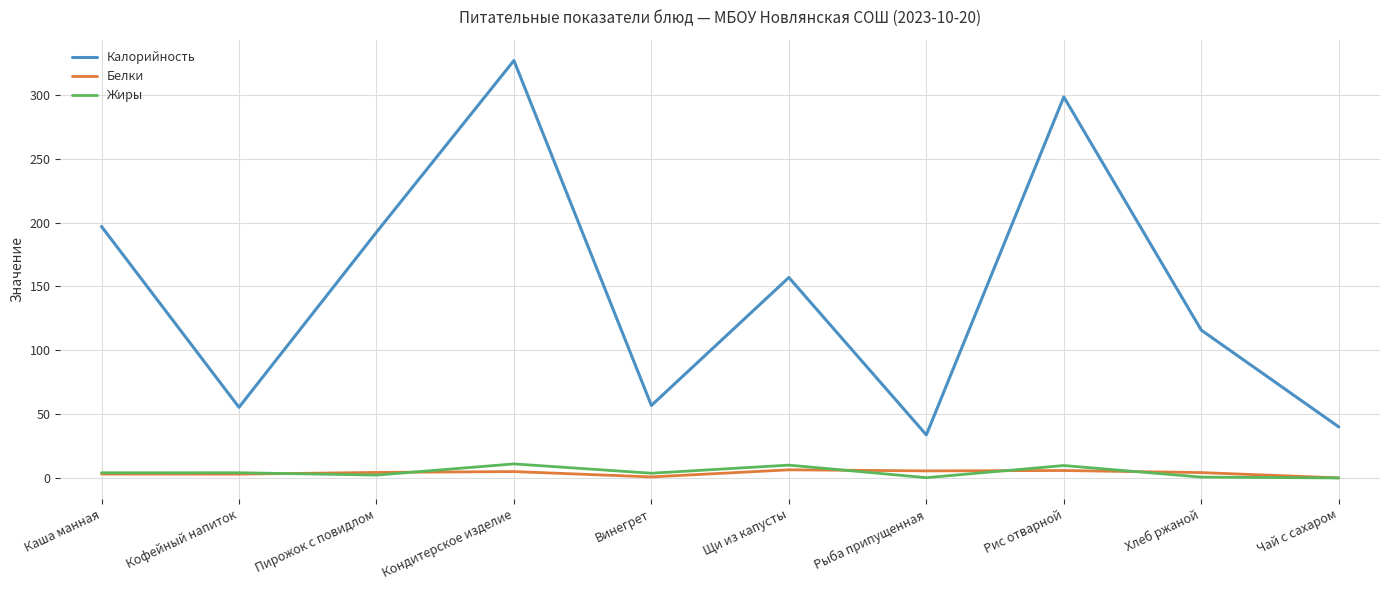

At which category is the sum across all series the highest?

Кондитерское изделие